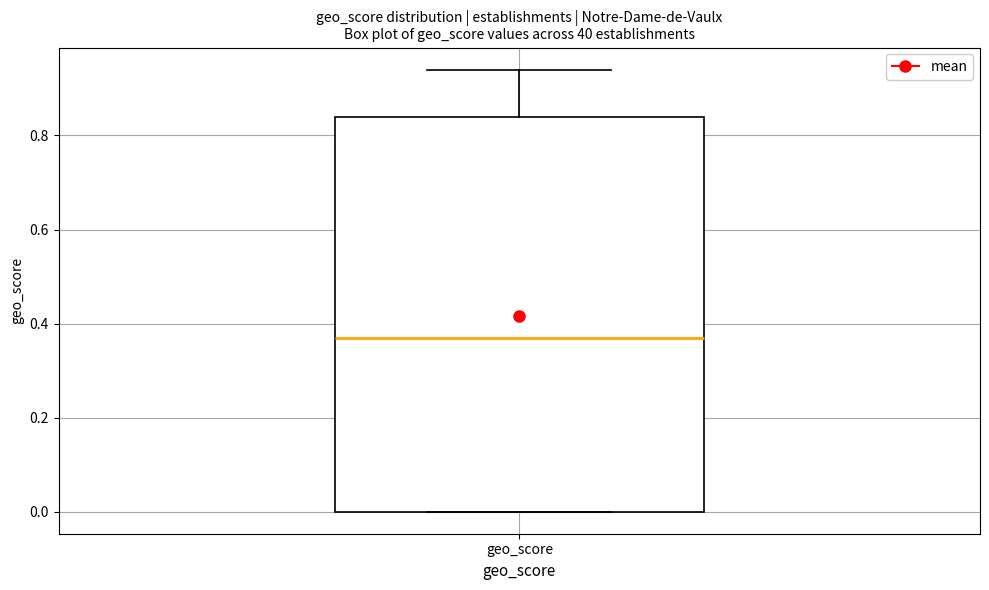

Read this box plot against the y-axis: the position of the median line, the range covered by the box, and the ends of both whiskers. The values are not printed on the chart, so give them approximately, as read against the axis.

median 0.38, box 0.00 to 0.84, whiskers 0.00 to 0.94